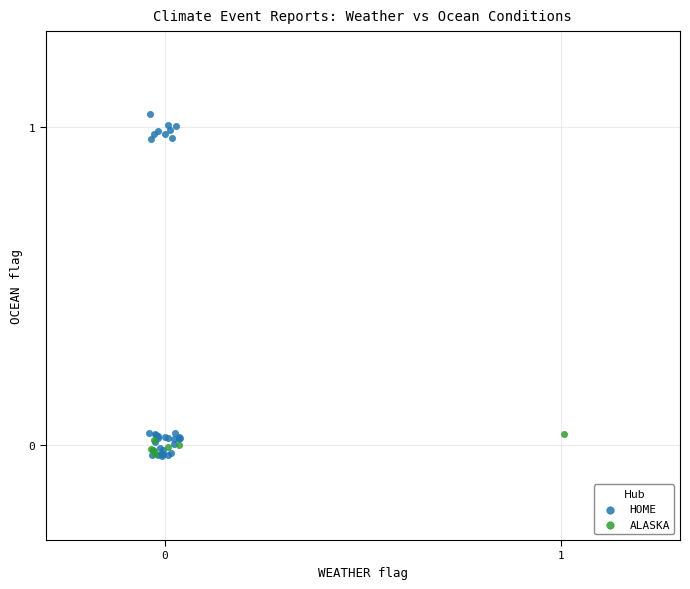

Which series has the largest Y range (max minus min)?

HOME